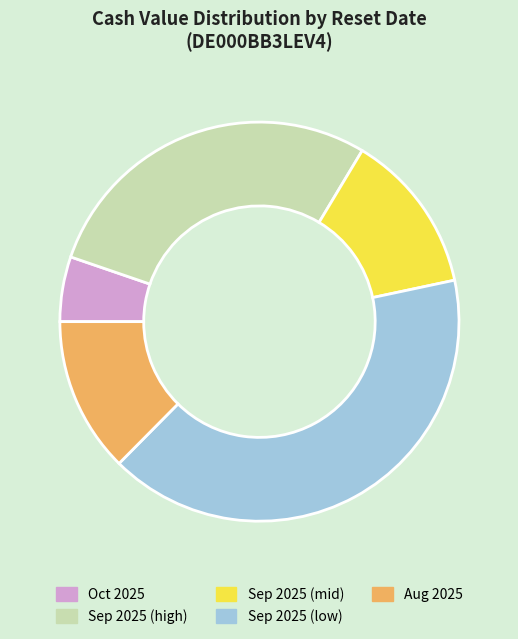

Is there any slice that represents more than half of the pie?

No